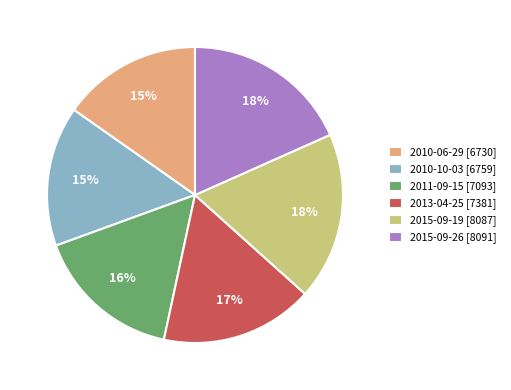

To the nearest percent, what portion does 2010-06-29 represent?

15%